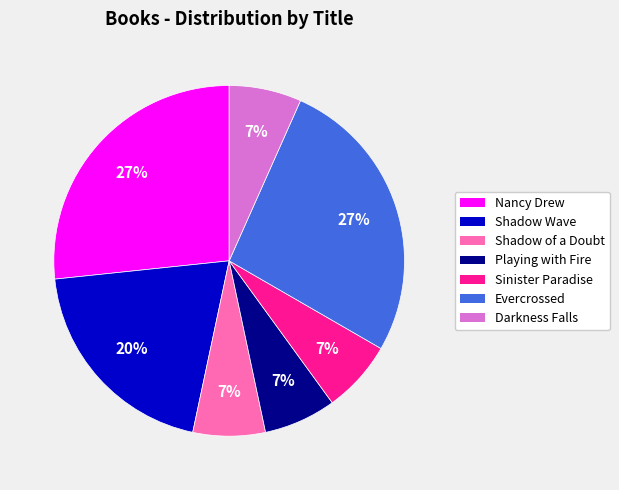

Combined, do Sinister Paradise and Darkness Falls account for over 50%?

No